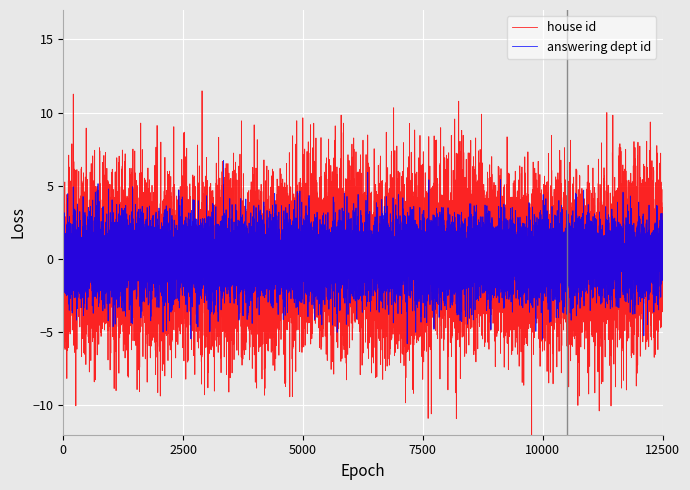

What is the sum of all answering dept id values?

132.0